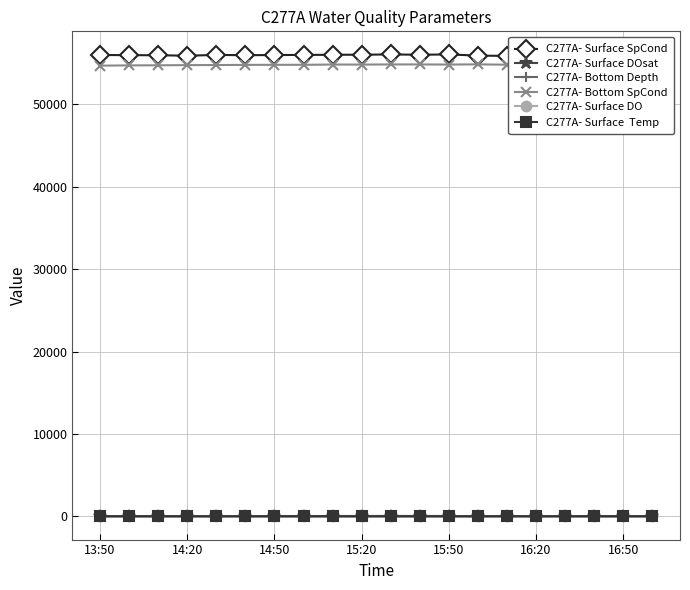

What are all the series names shown in the legend?

C277A- Surface SpCond, C277A- Surface DOsat, C277A- Bottom Depth, C277A- Bottom SpCond, C277A- Surface DO, C277A- Surface  Temp